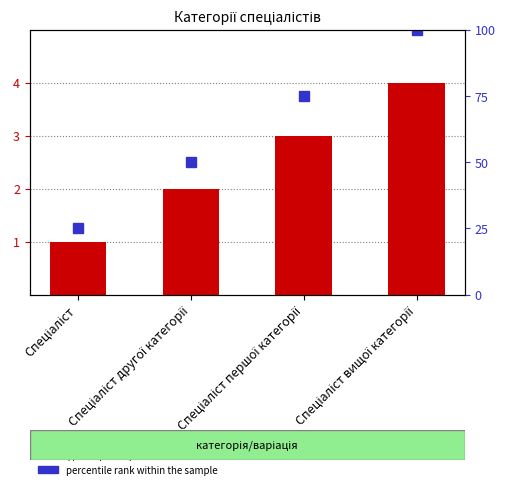

At how many categories does at least one series exceed 69?

2